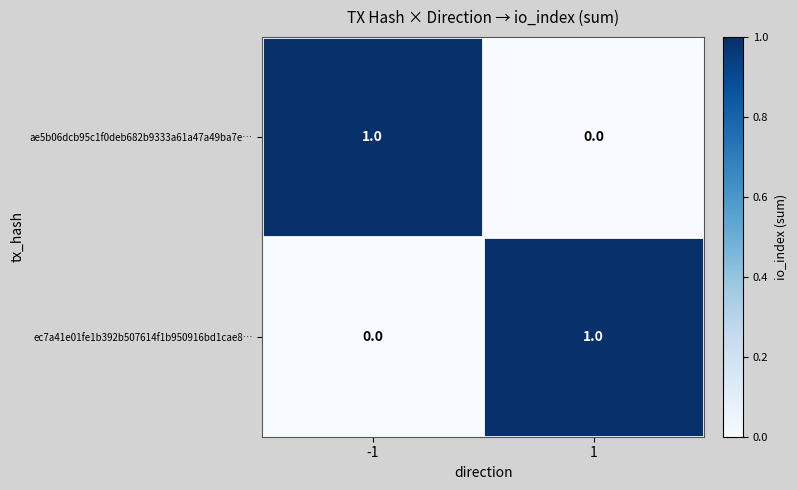

List the labels in order of ae5b06dcb95c1f0deb682b9333a61a47a49ba7e… value, largest first.

-1, 1